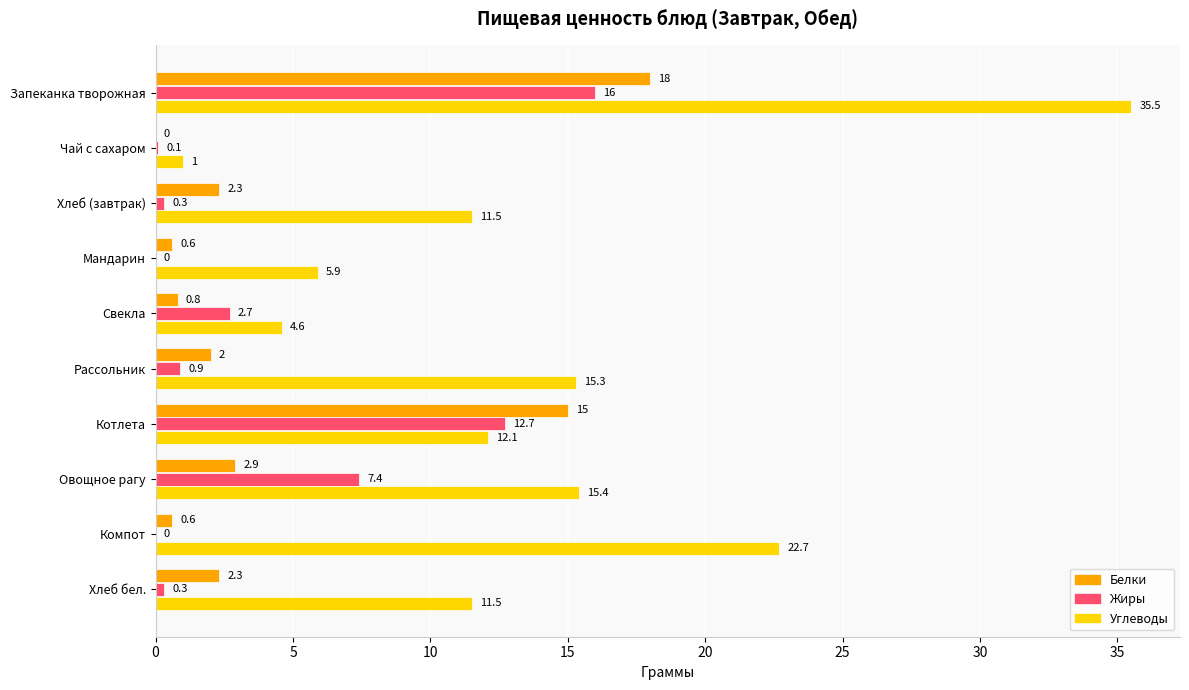

Is it true that Жиры equals 2.7 at Свекла?

True